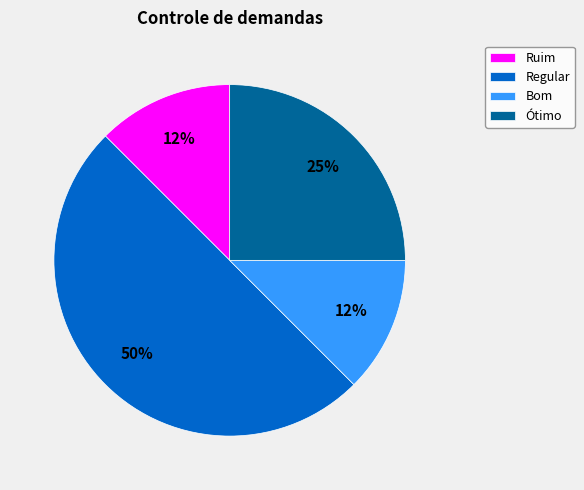

What percentage is the Ótimo slice, to the nearest percent?

25%